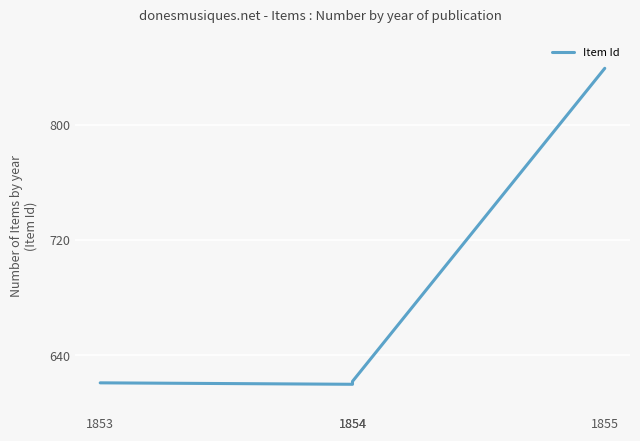

True or false: the data has more than 0 interior local peaks.

False